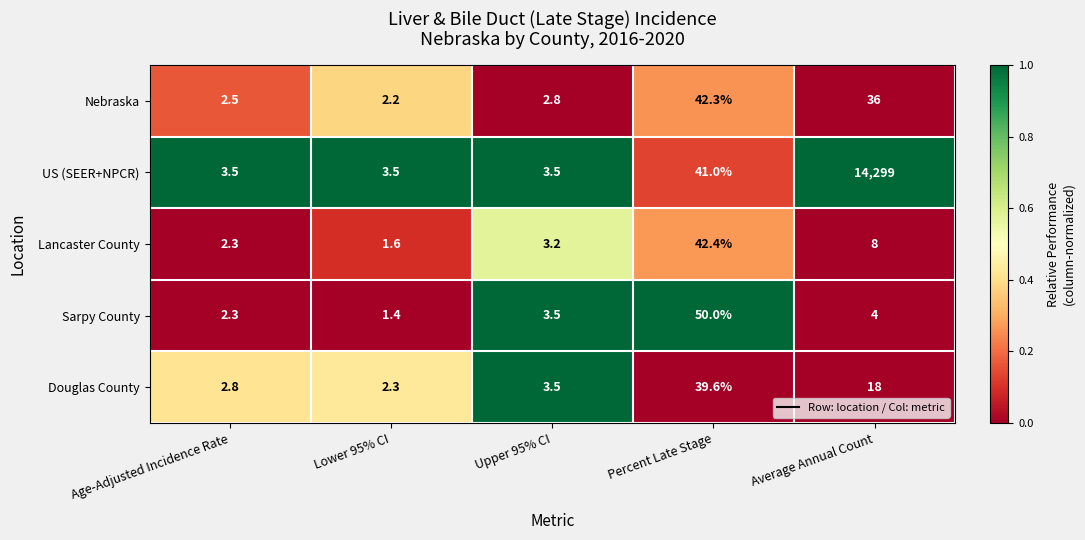

Which label corresponds to the largest value in the chart?

Average Annual Count